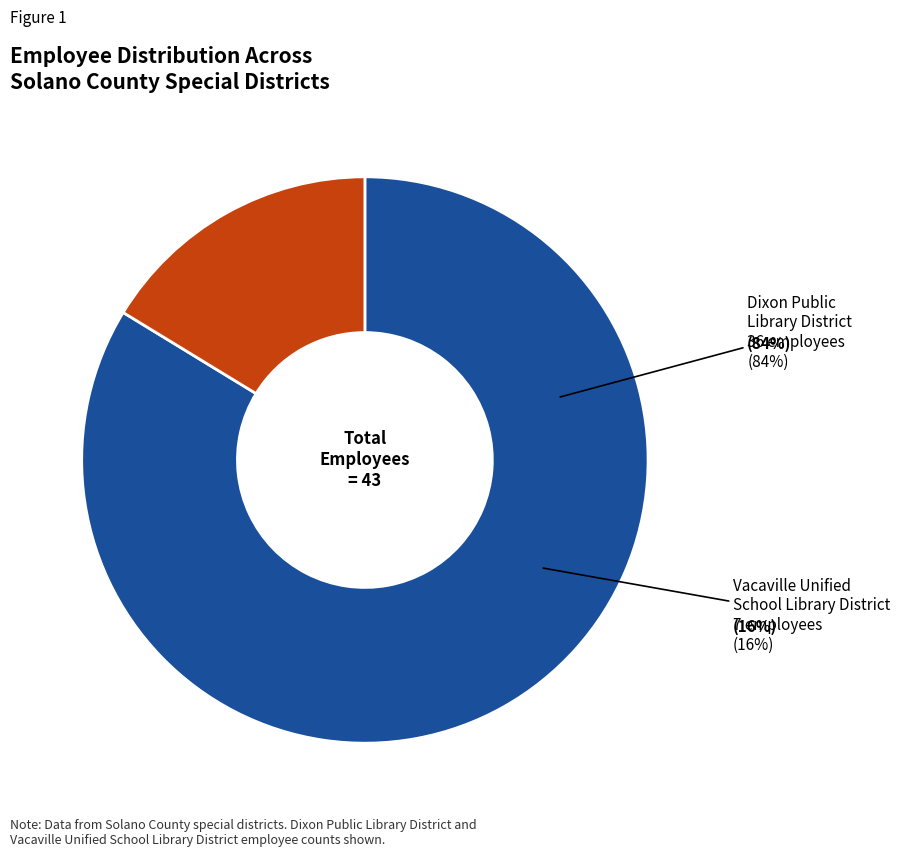

To the nearest percent, what is the combined percentage of Dixon Public Library District and Vacaville Unified School Library District?

100%